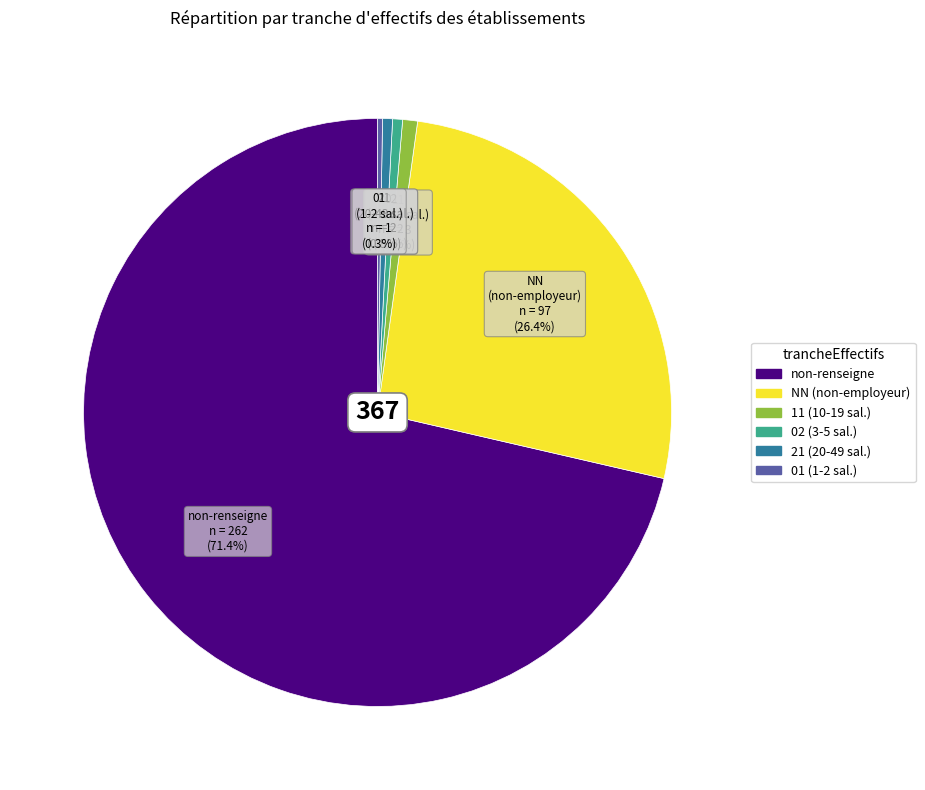

Is there any slice that represents more than half of the pie?

Yes